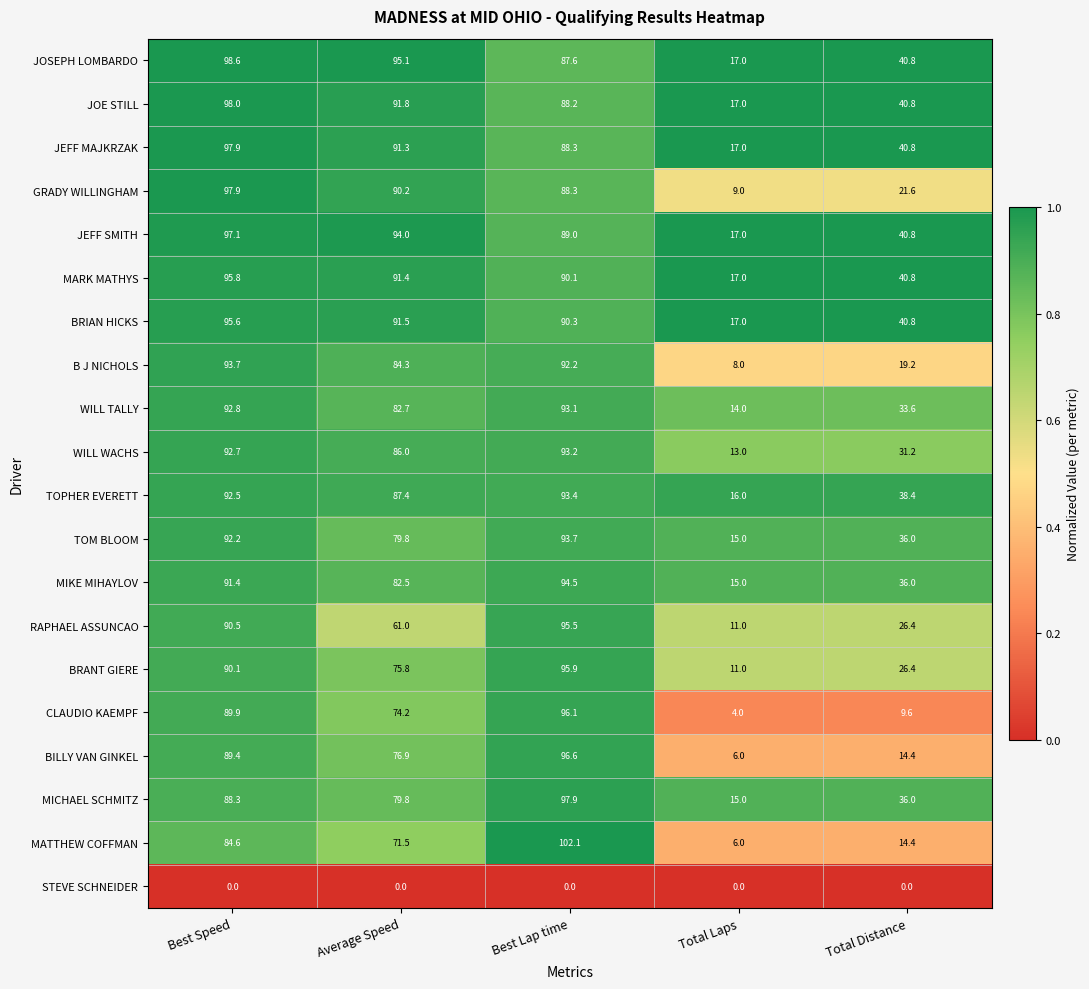

What is the maximum value shown in the chart?

102.1